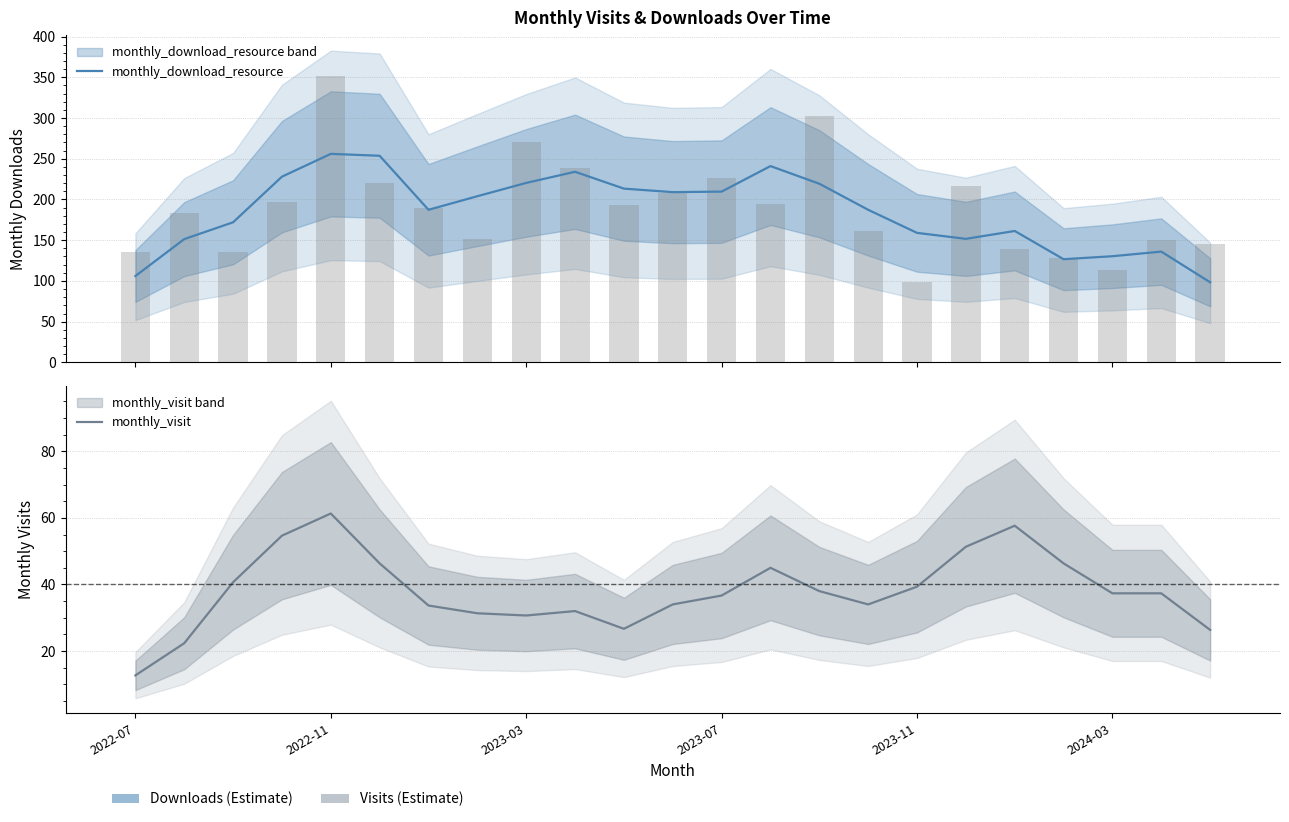

What is the total value across all series at 14?

257.3